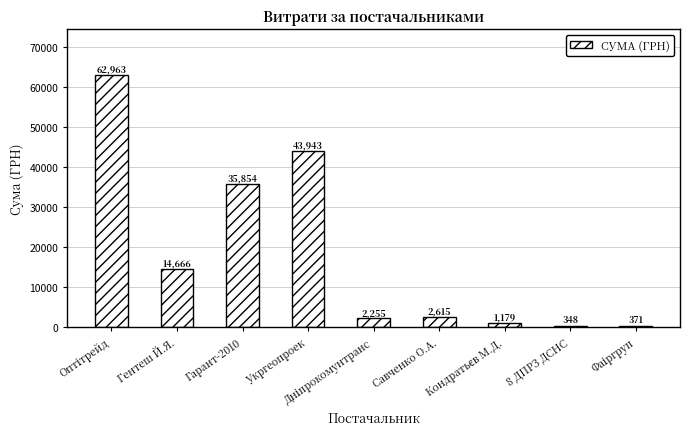

Which has a higher value, Гарант-2010 or 8 ДПРЗ ДСНС?

Гарант-2010